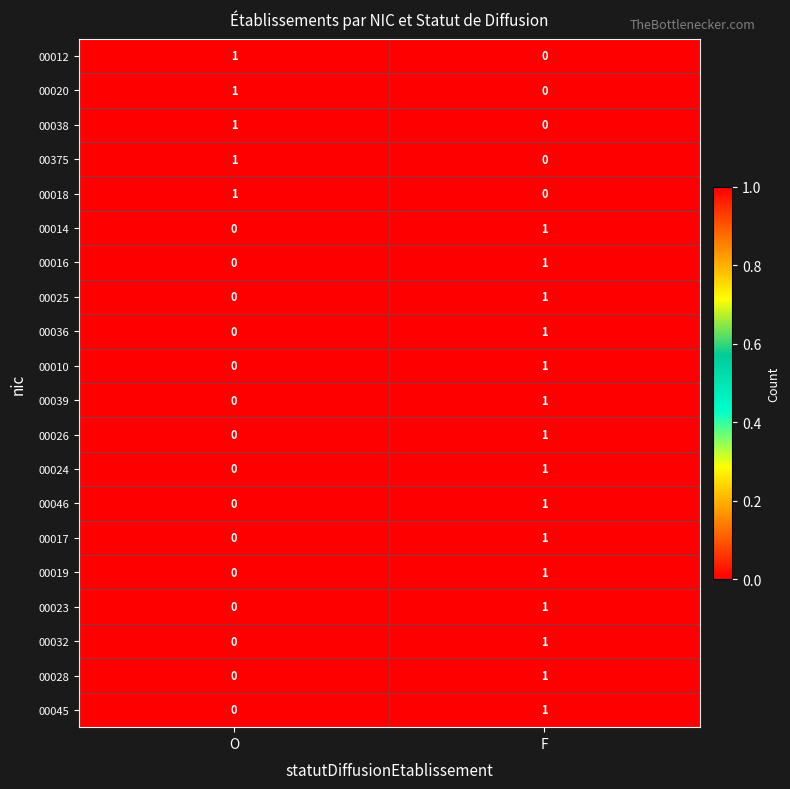

Is the value of 00014 at O greater than the value of 00023 at F?

No